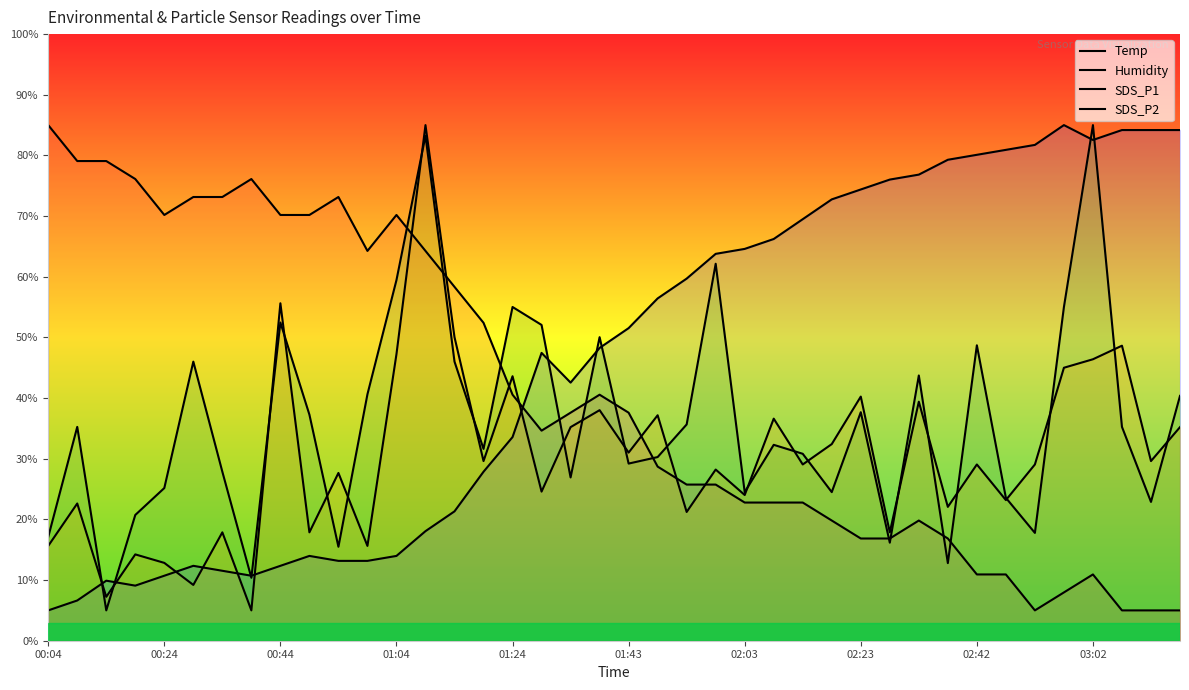

How many lines are shown in the chart?

4